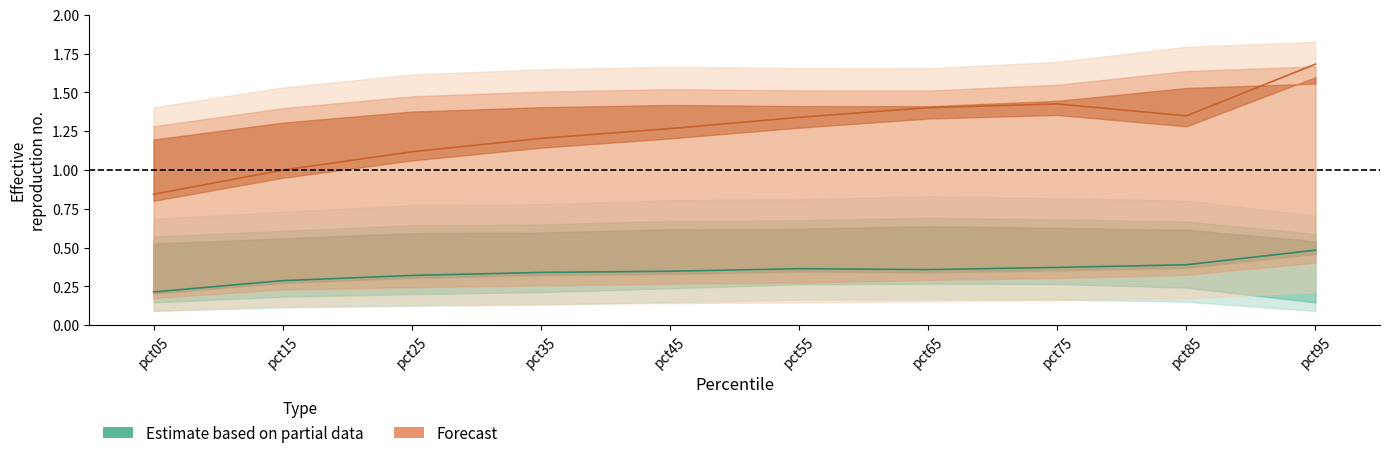

What is the smallest value displayed?

0.2